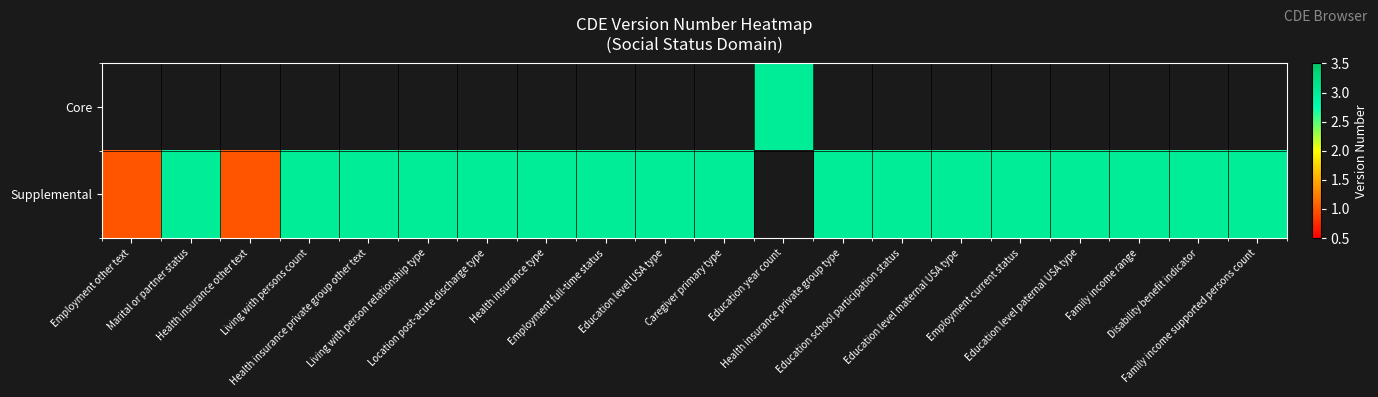

Which series has the largest range (max minus min)?

Supplemental